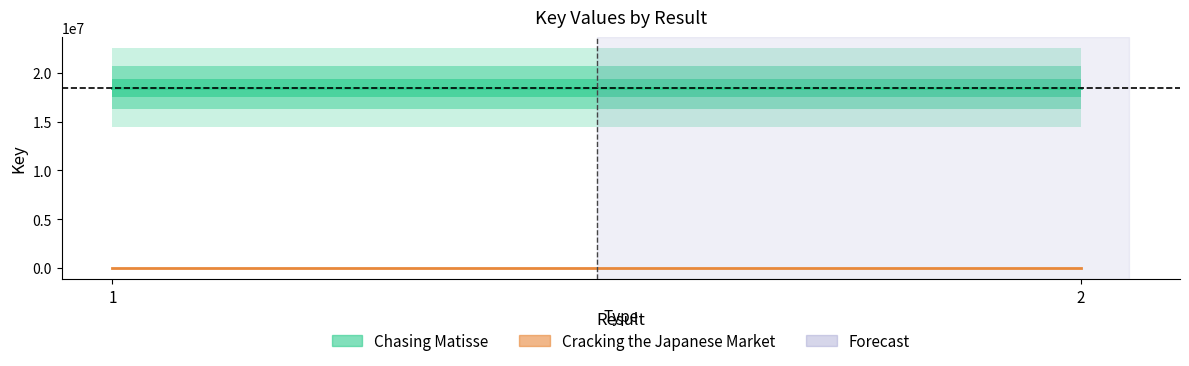

What is the difference between the highest and lowest values at 1?

18479530